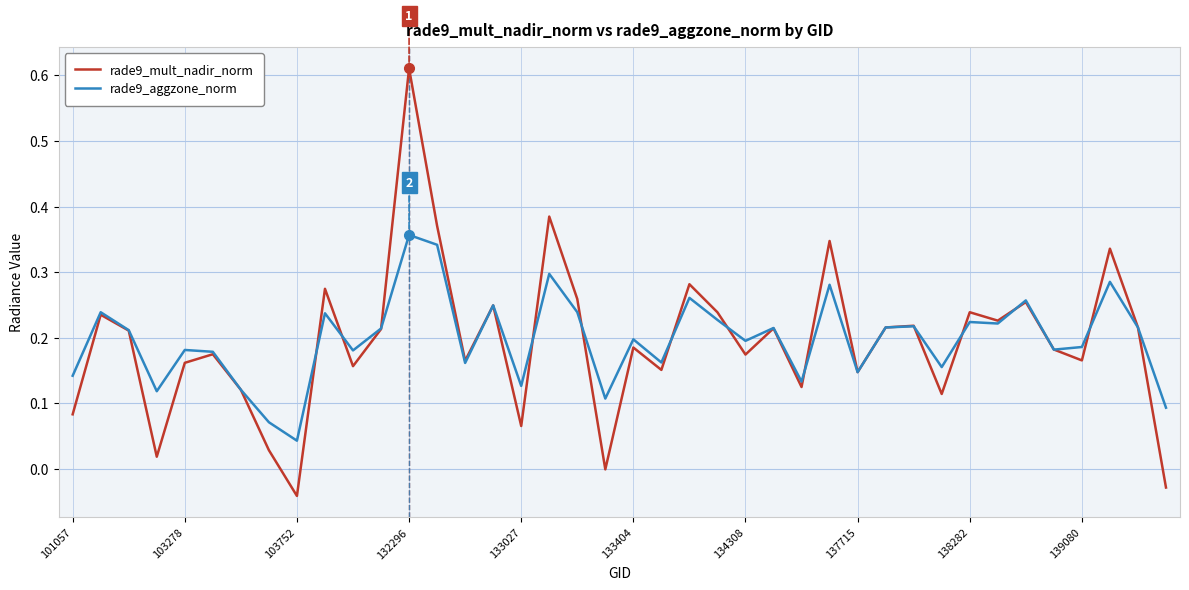

List the series in order of their peak value, lowest first.

rade9_aggzone_norm, rade9_mult_nadir_norm